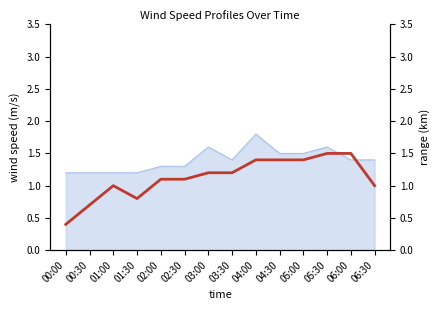

Reading left to right, what are all the values shown in this chart?

0.4	0.7	1.0	0.8	1.1	1.1	1.2	1.2	1.4	1.4	1.4	1.5	1.5	1.0